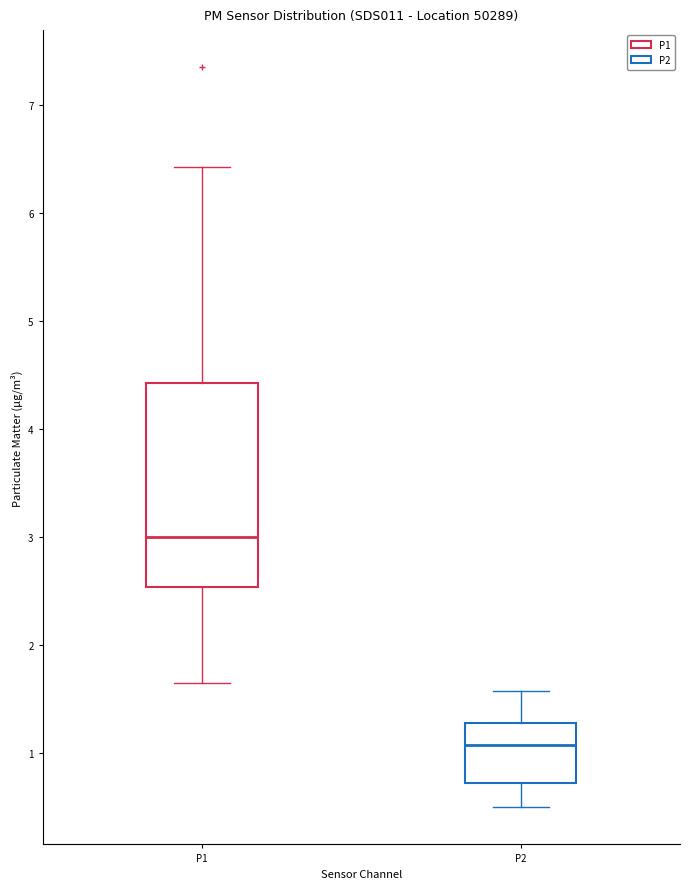

Reading left to right, transcribe this box plot: for each box, give where its median line is, the range the box spans, and where its two whiskers end, as read against the y-axis. The values are not printed on the chart, so give them approximately, as read against the axis.

P1: median 3.0, box 2.5 to 4.4, whiskers 1.7 to 6.4
P2: median 1.1, box 0.7 to 1.3, whiskers 0.5 to 1.6